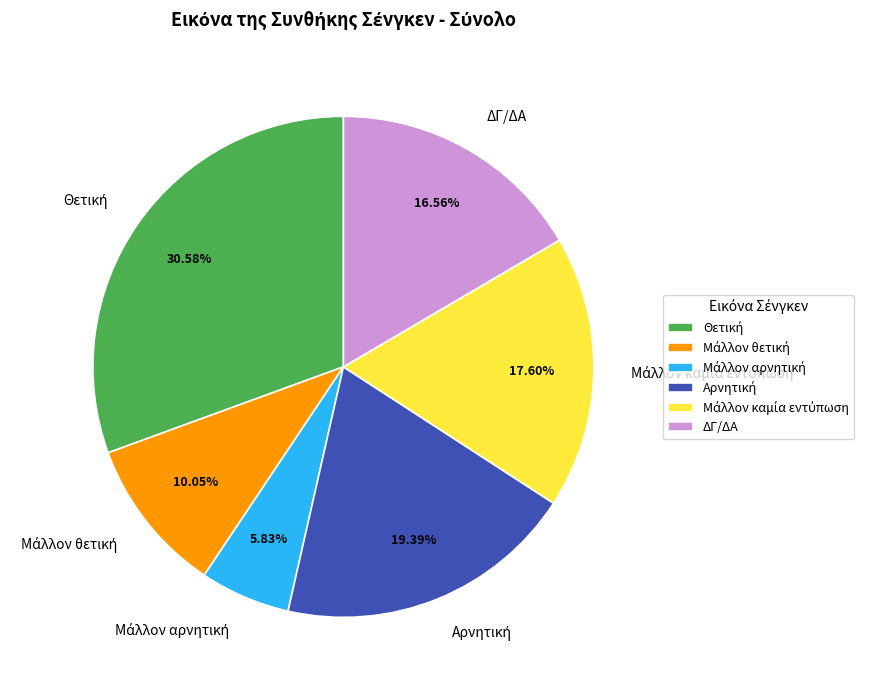

Is there any slice that represents more than half of the pie?

No